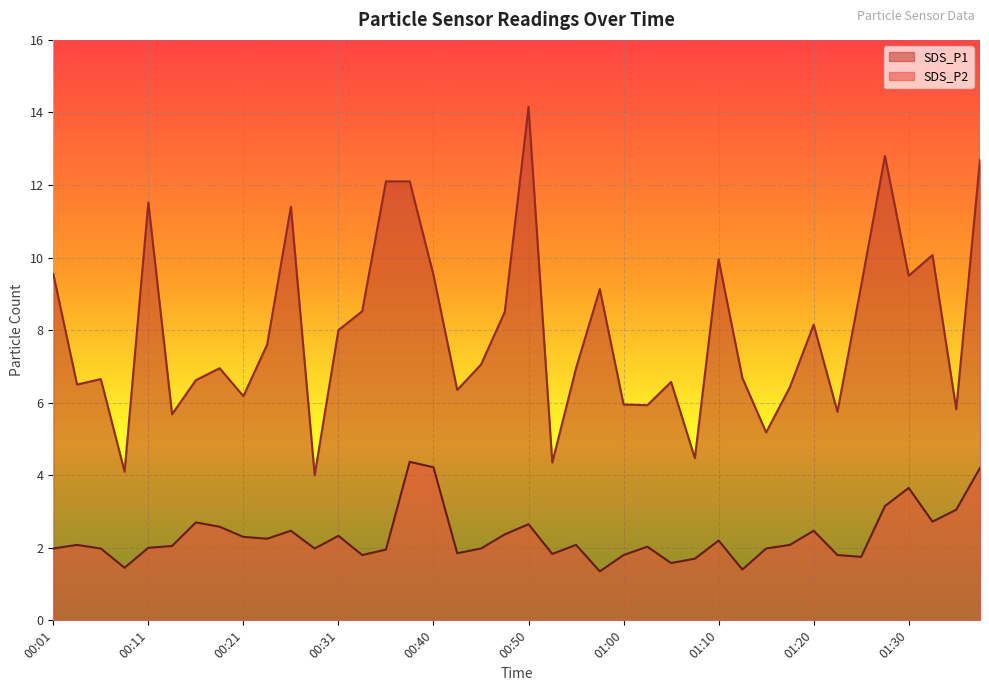

What is the maximum value for SDS_P1?

14.2